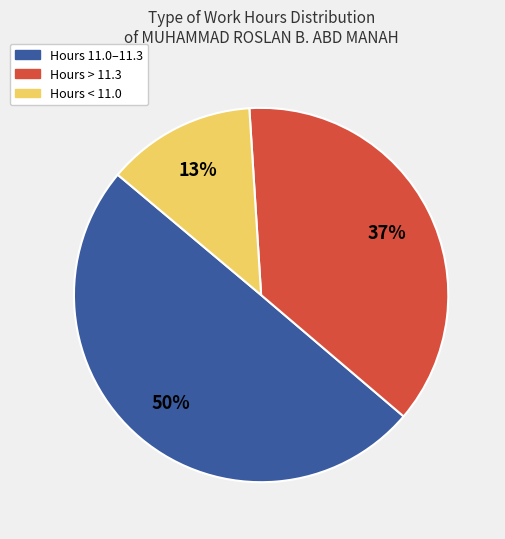

To the nearest percent, what is the difference between the largest and smallest slice percentages?

37%